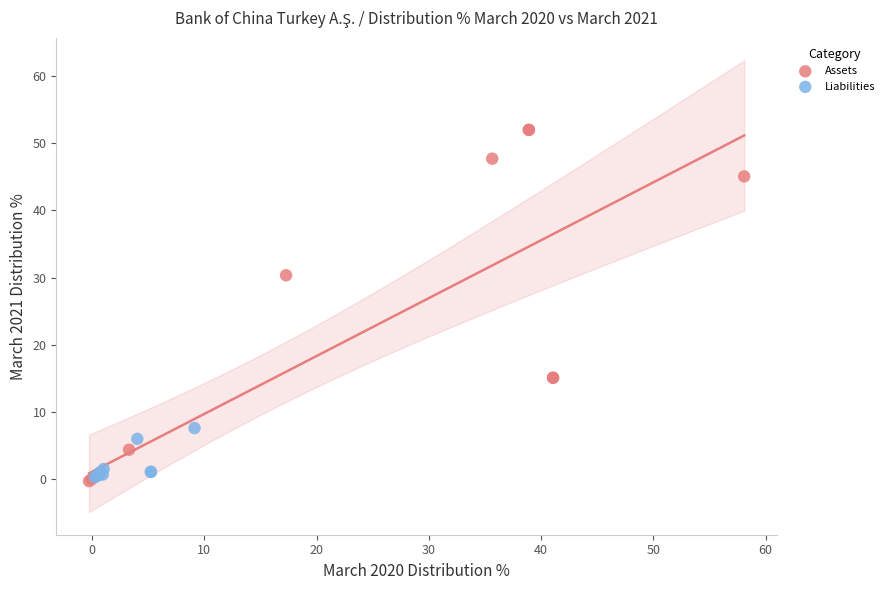

Which series has the widest spread of Y values?

Assets